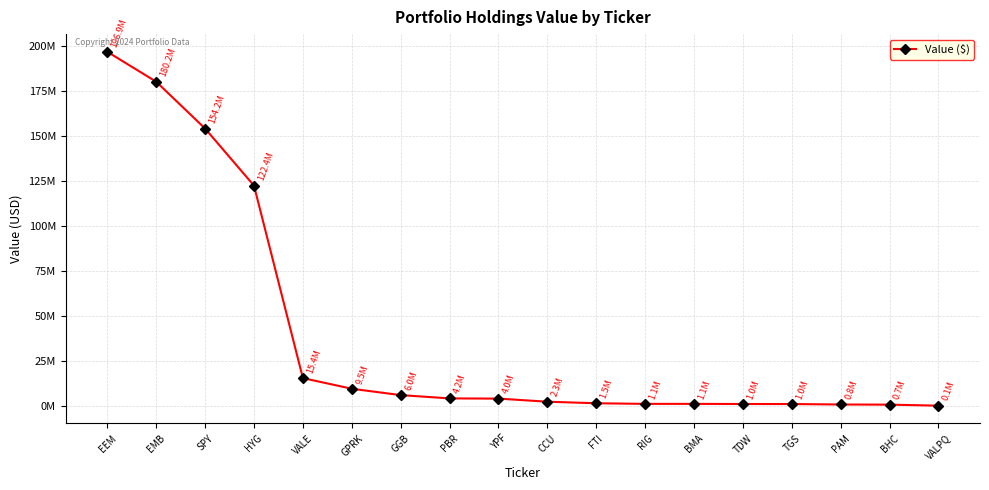

Read the value at GGB, to the nearest 100.

5987000